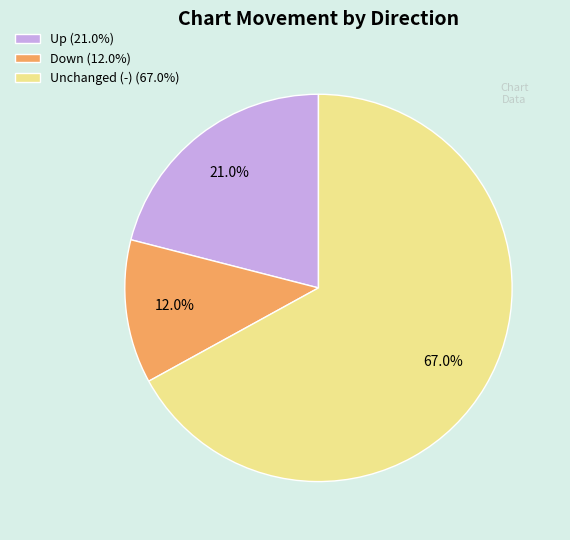

To the nearest percent, what is the average slice percentage?

33%